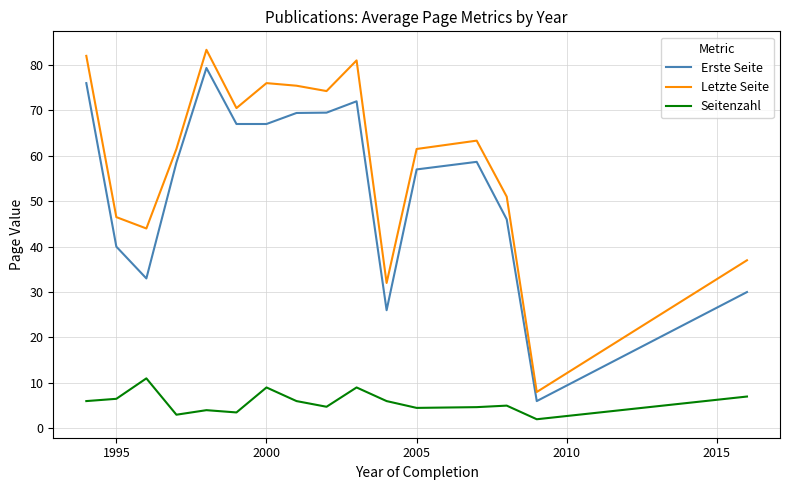

What is the difference between the maximum and minimum values in the Erste Seite series?

73.3